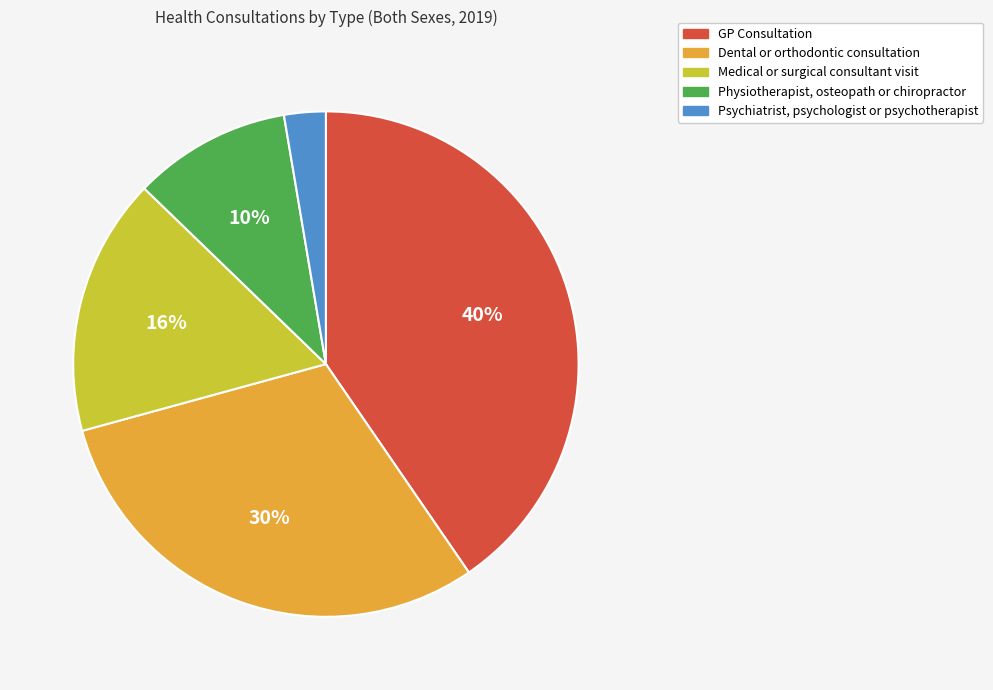

Do Dental or orthodontic consultation and GP Consultation together represent more than half of the pie?

Yes